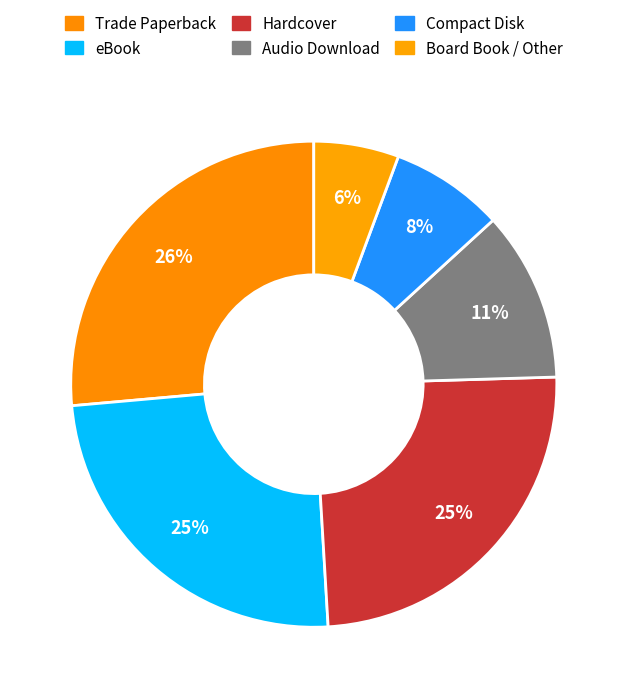

Count the number of slices in the pie.

6